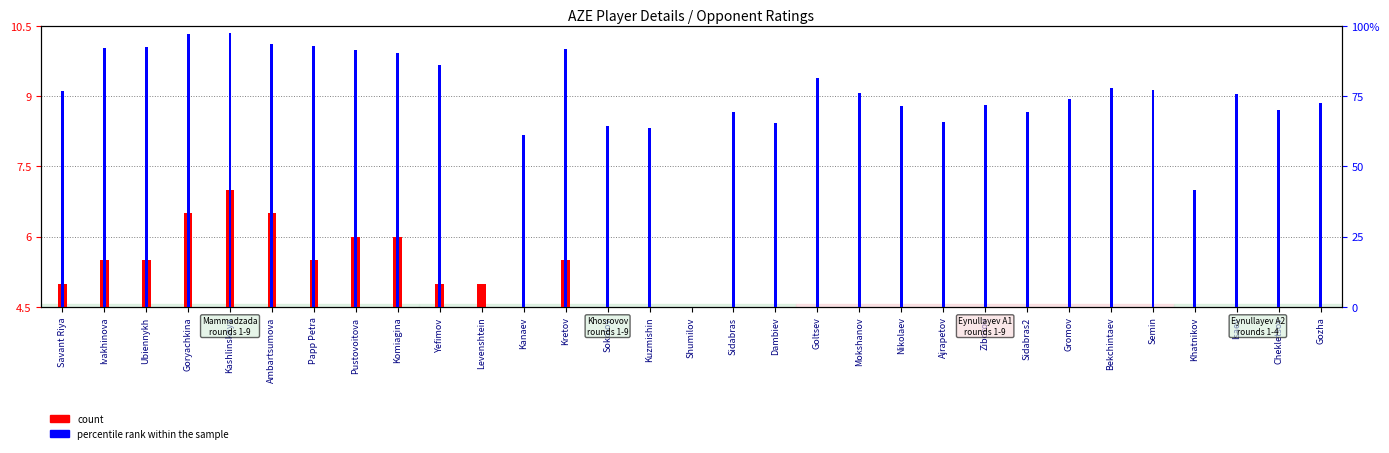

What is the spread (max minus min) of values at Savant Riya?

71.8